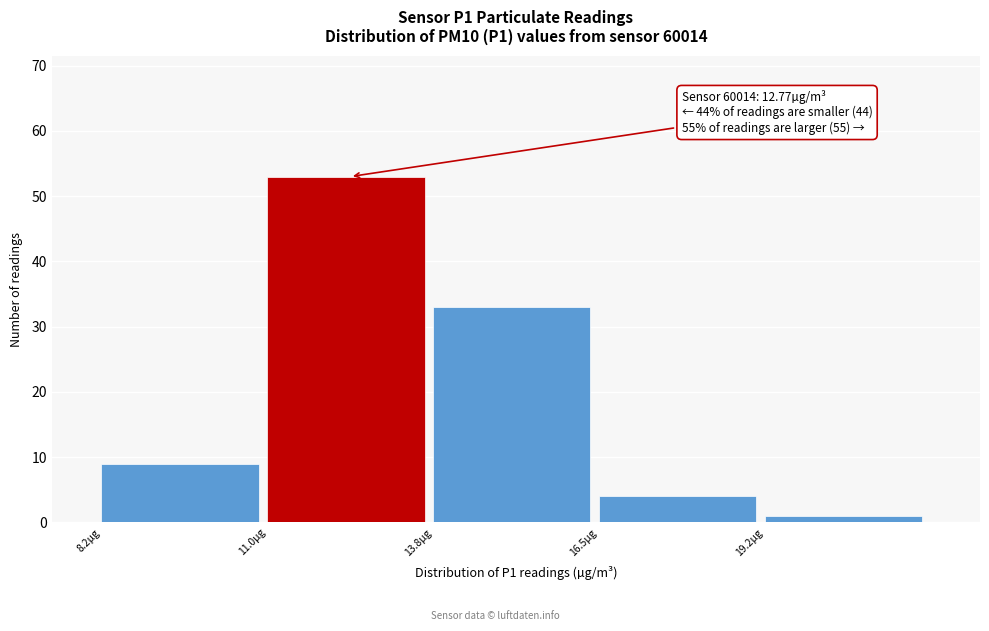

Which range on the x-axis has the tallest bar?

11.00 to 13.75